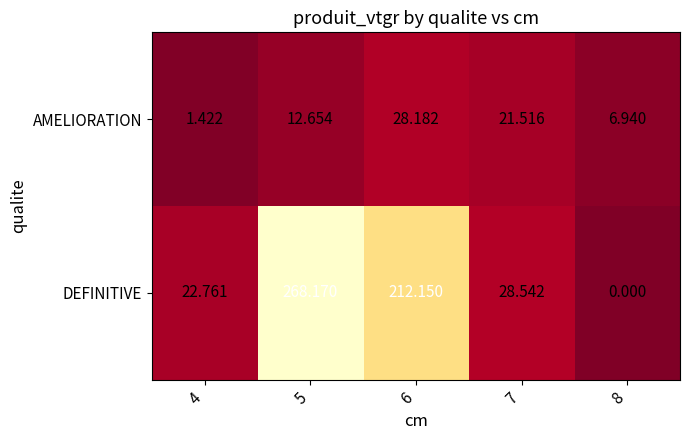

Which series has the widest spread of values?

DEFINITIVE